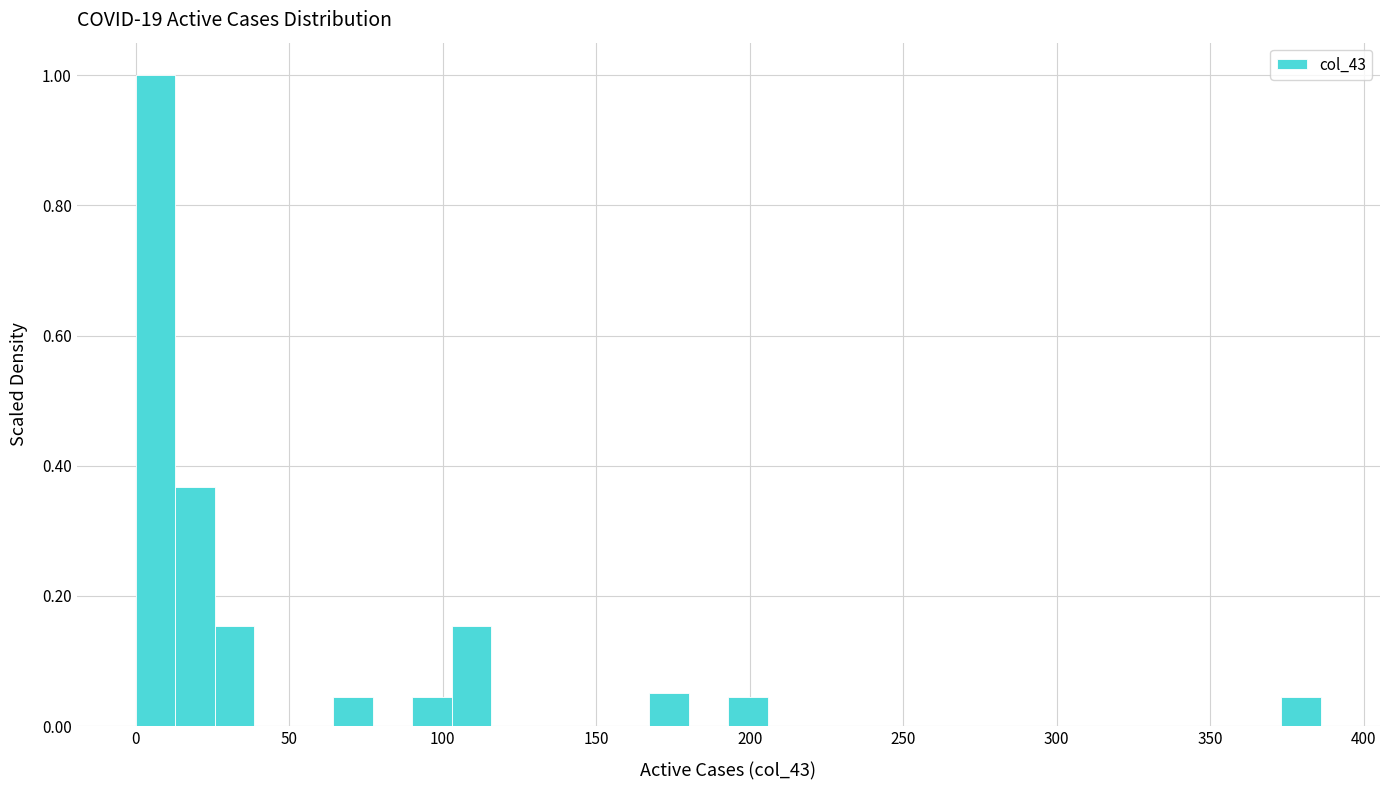

Around what value on the x-axis is the tallest bar? Give the approximate position of its centre, as read against the axis.

5